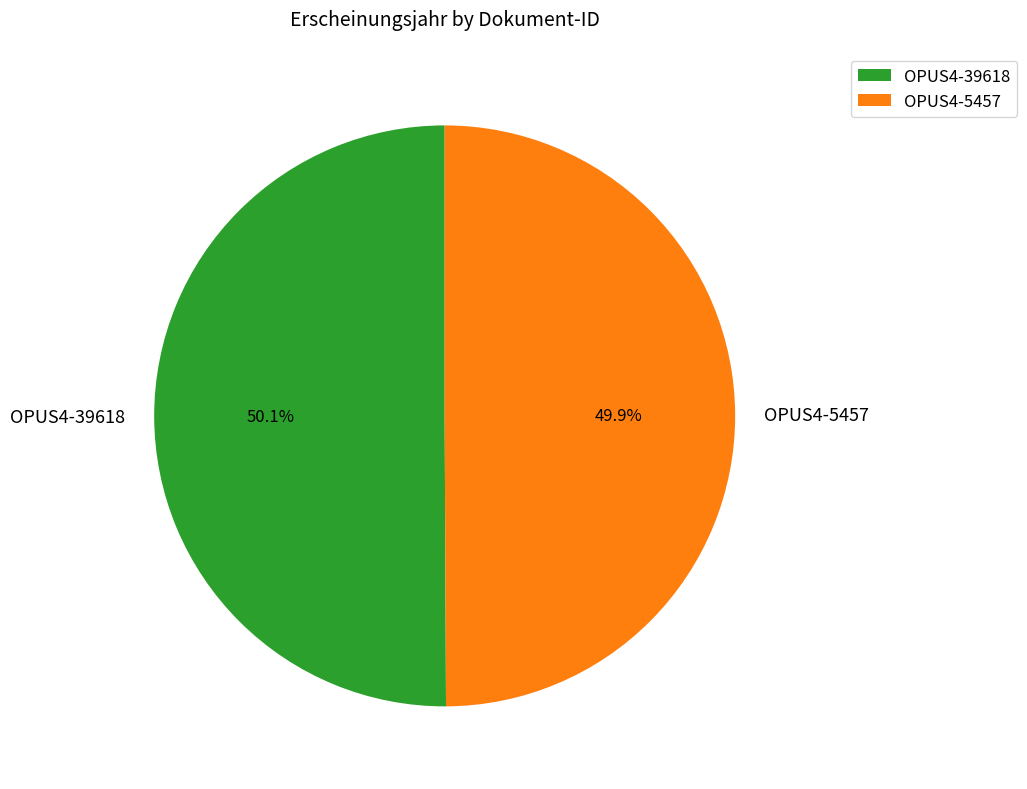

To the nearest percent, what percentage of the pie is OPUS4-5457?

50%